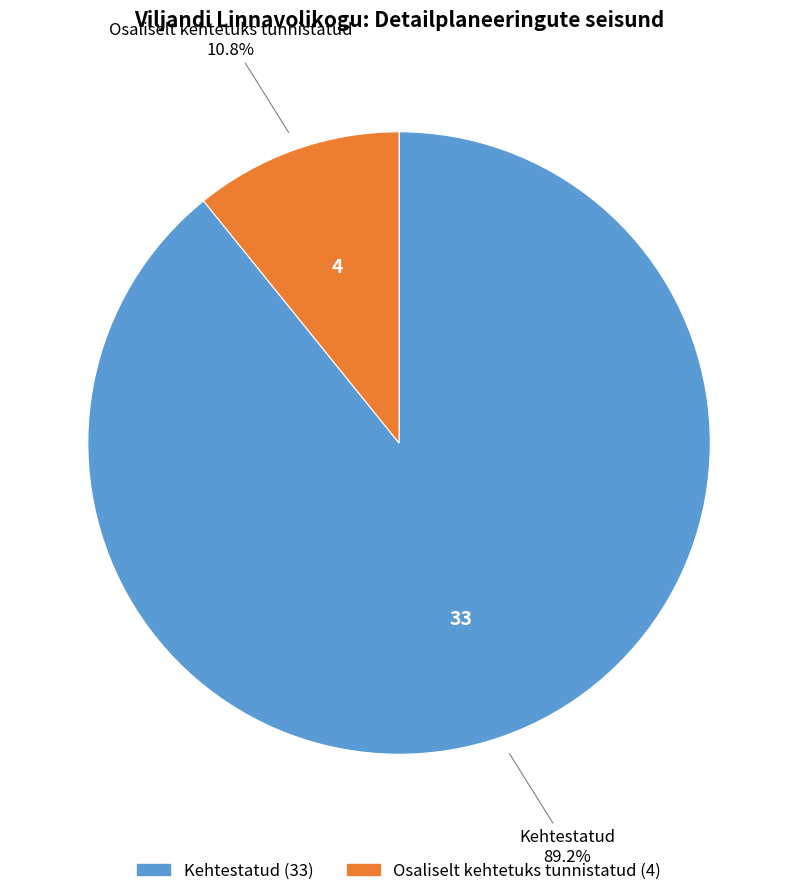

Count the number of slices in the pie.

2